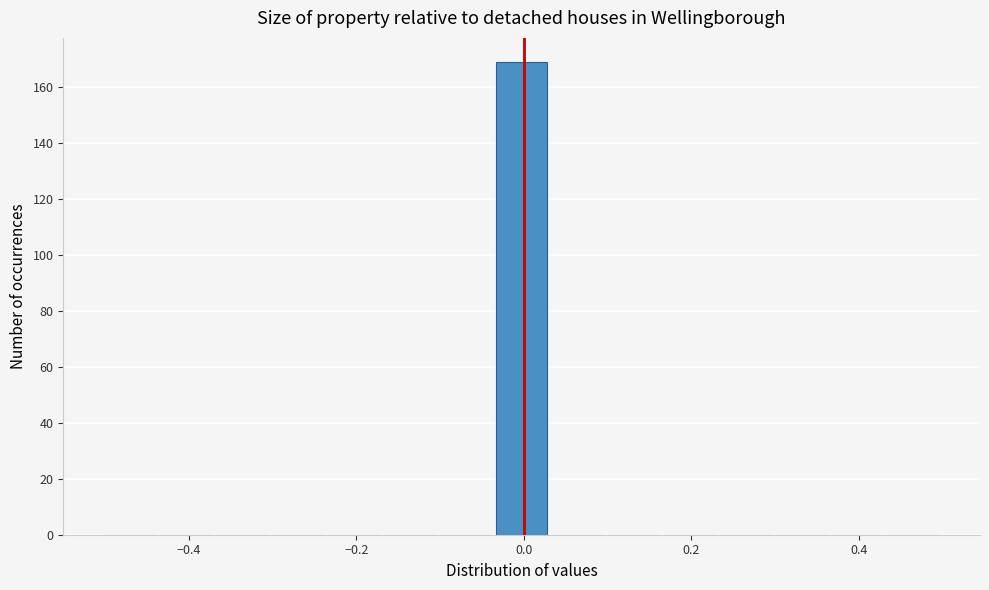

Around what value on the x-axis is the tallest bar? Give the approximate position of its centre, as read against the axis.

0.00